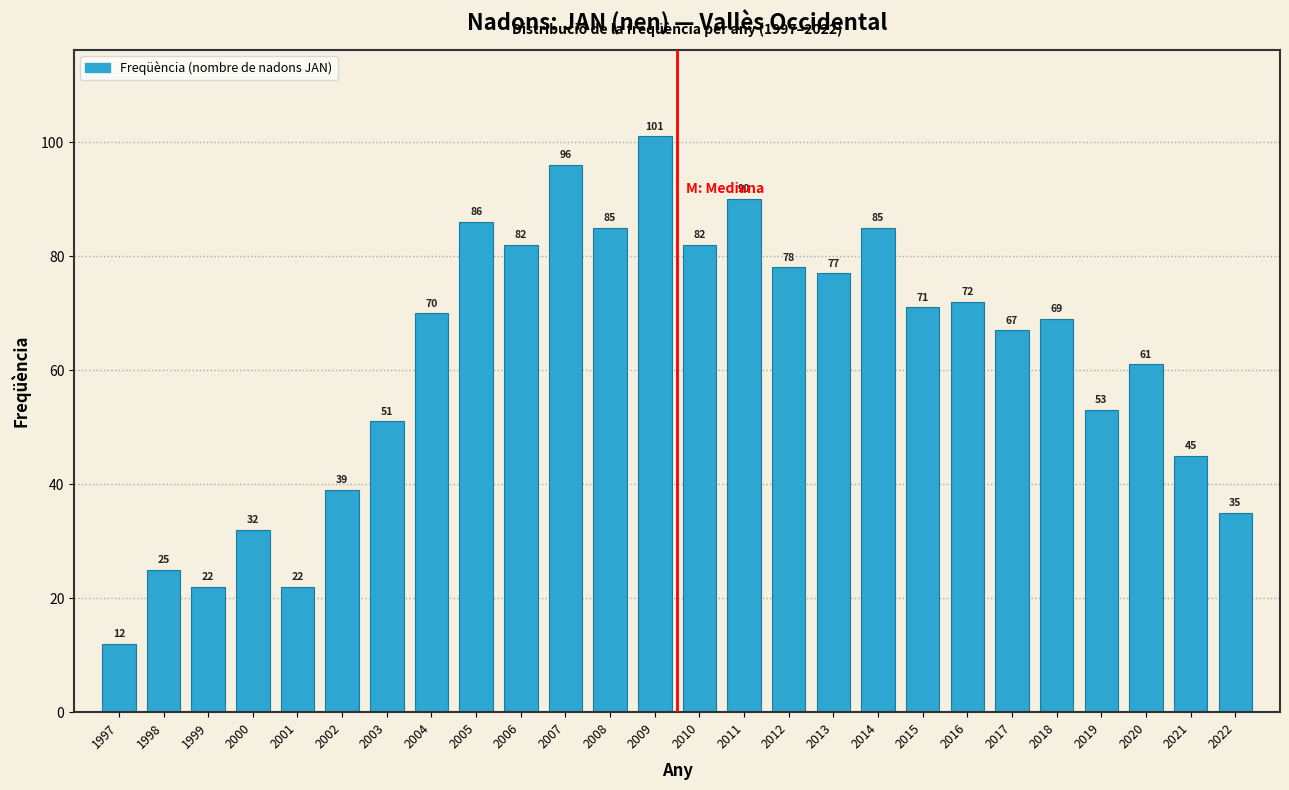

Reading left to right, extract all data points from this chart.

1997=12	1998=25	1999=22	2000=32	2001=22	2002=39	2003=51	2004=70	2005=86	2006=82	2007=96	2008=85	2009=101	2010=82	2011=90	2012=78	2013=77	2014=85	2015=71	2016=72	2017=67	2018=69	2019=53	2020=61	2021=45	2022=35